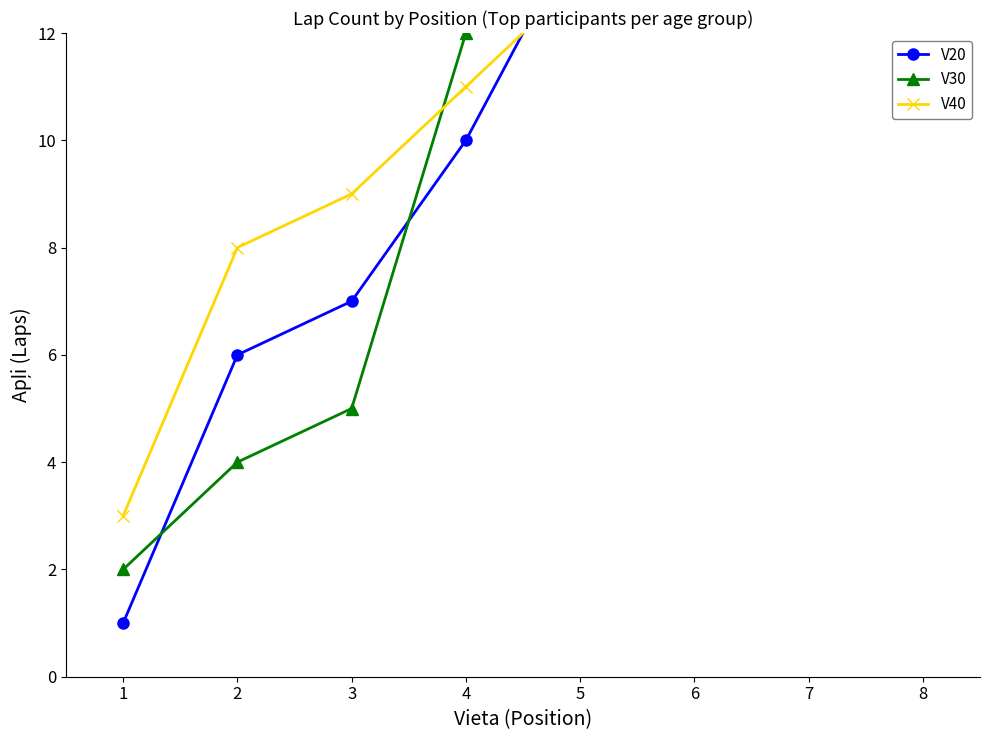

What is the minimum value shown in the chart?

1